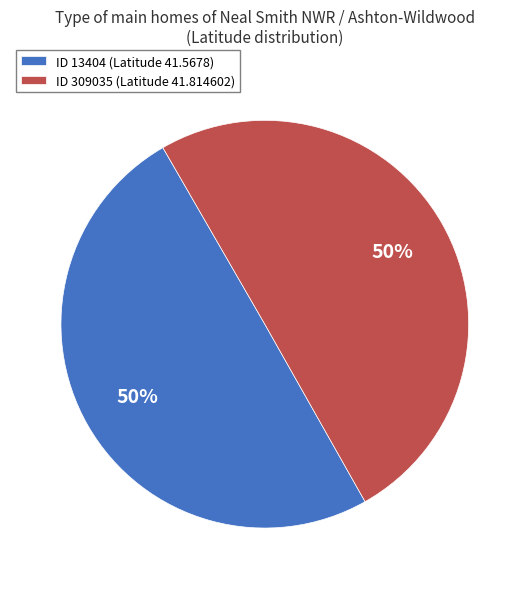

Is the sum of ID 309035 (Latitude 41.814602) and ID 13404 (Latitude 41.5678) greater than half?

Yes